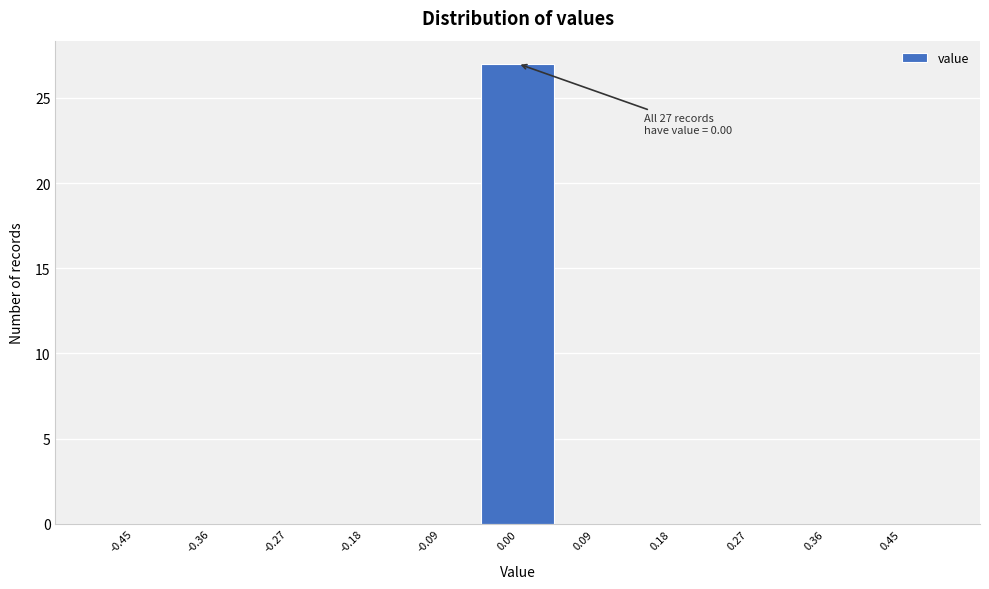

Which range on the x-axis has the tallest bar?

-0.05 to 0.05